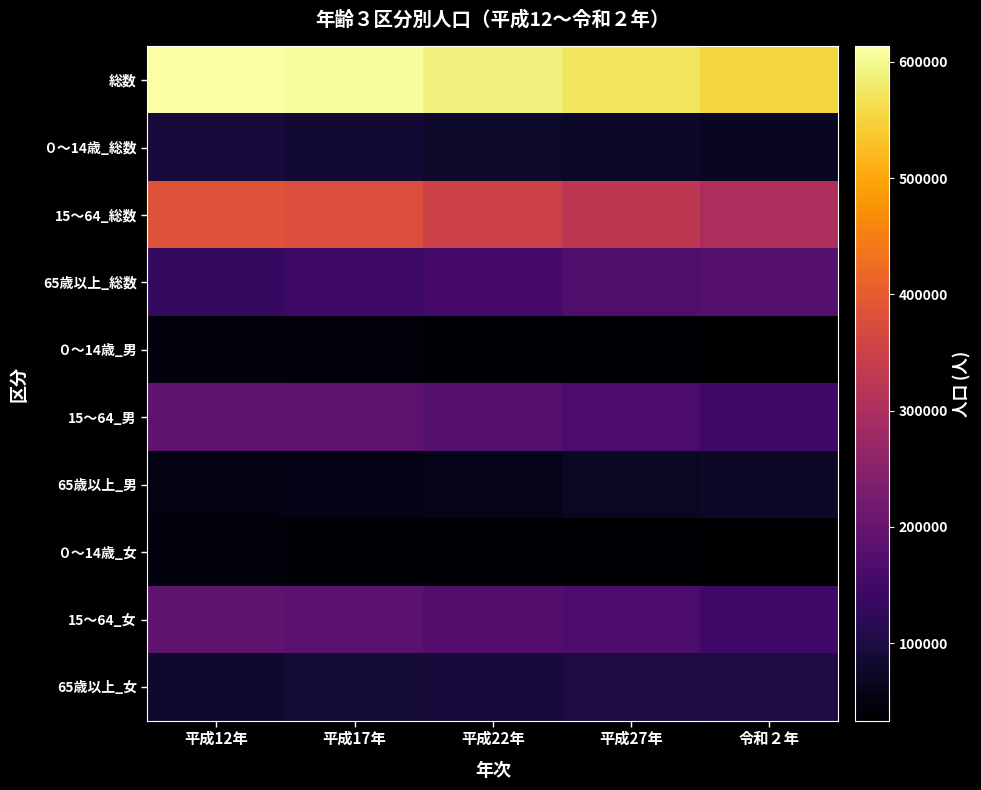

Which has a higher value, 平成22年 or 令和２年?

平成22年